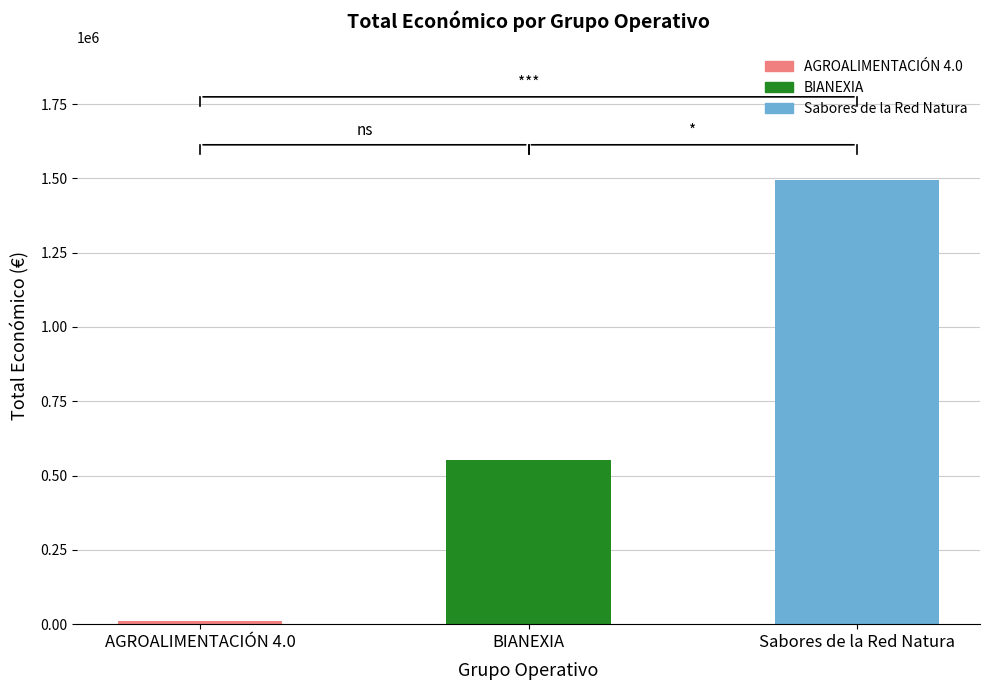

Rank the categories by value from highest to lowest.

Sabores de la Red Natura, BIANEXIA, AGROALIMENTACIÓN 4.0